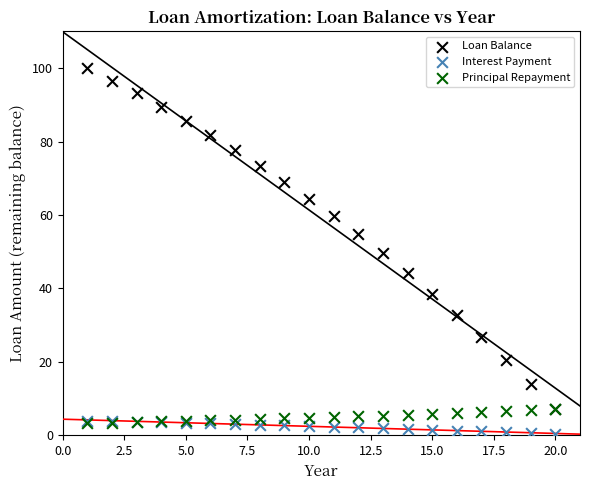

What are all the series names shown in the legend?

Loan Balance, Interest Payment, Principal Repayment